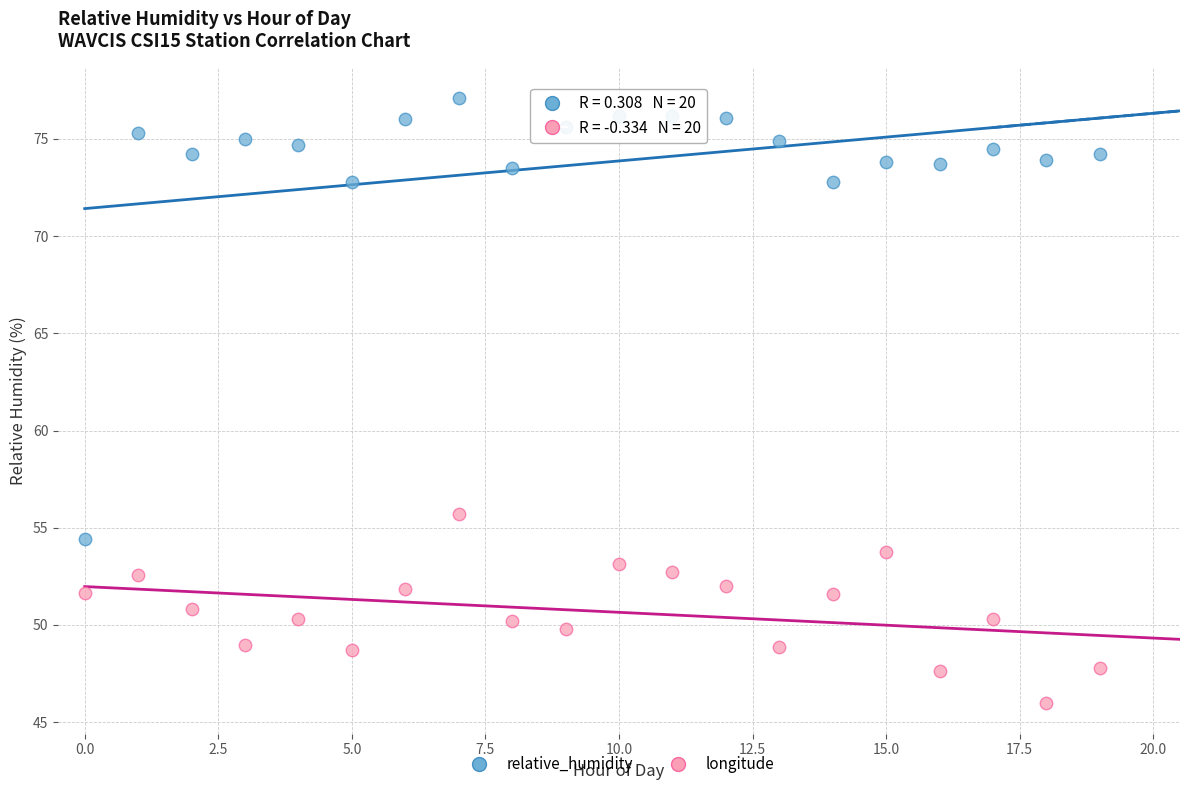

Across all series, what Y value is closest to 61?

55.7